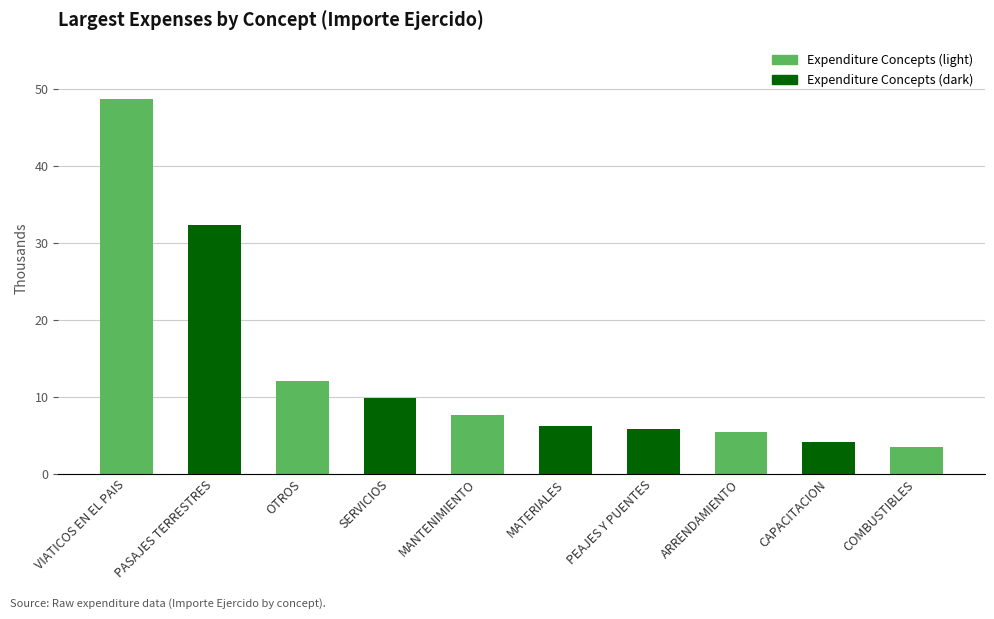

Does the chart contain any negative values?

No